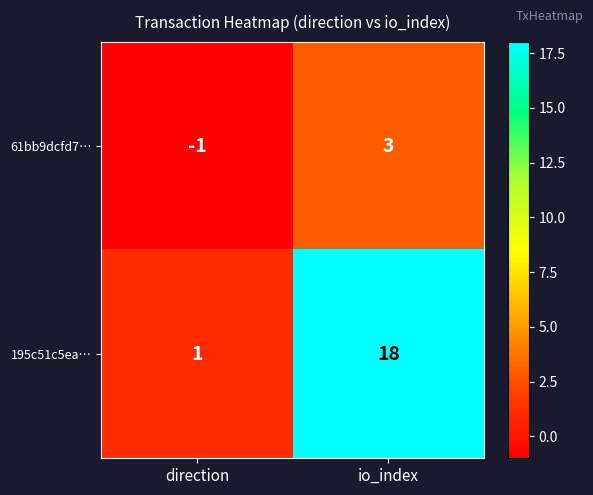

What is the greatest value displayed?

18